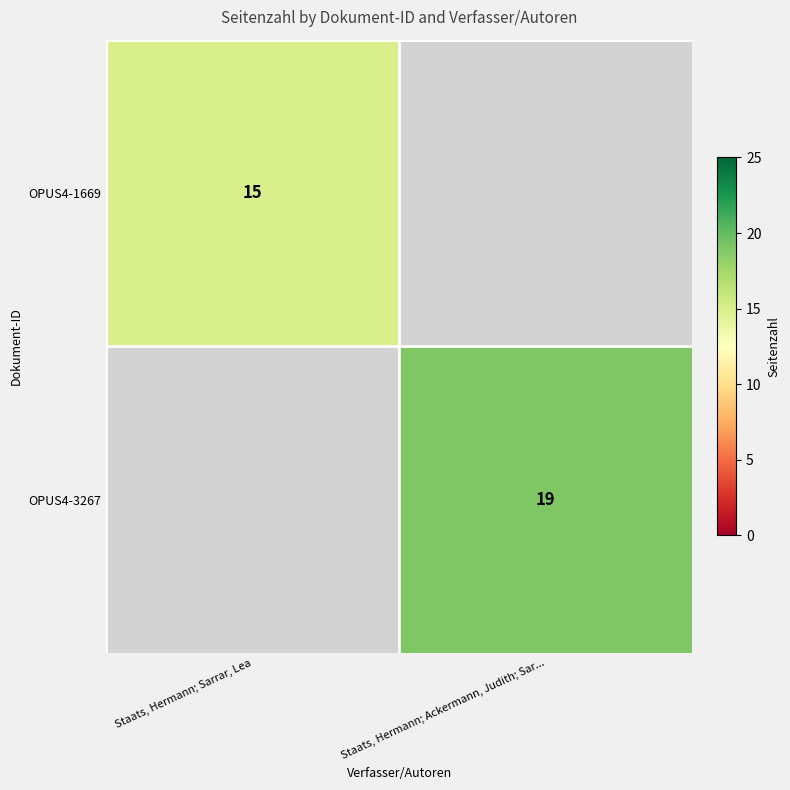

Is it true that OPUS4-3267 equals 28 at Staats, Hermann; Ackermann, Judith; Sar...?

False